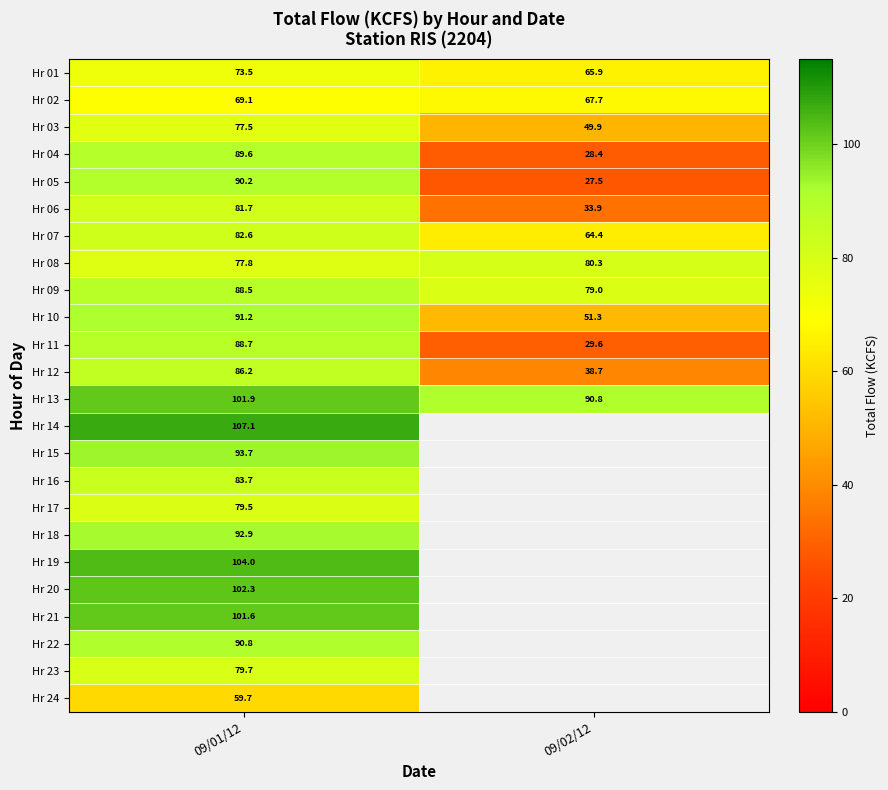

The value of Hr 02 at 09/02/12 is 67.7. True or false?

True